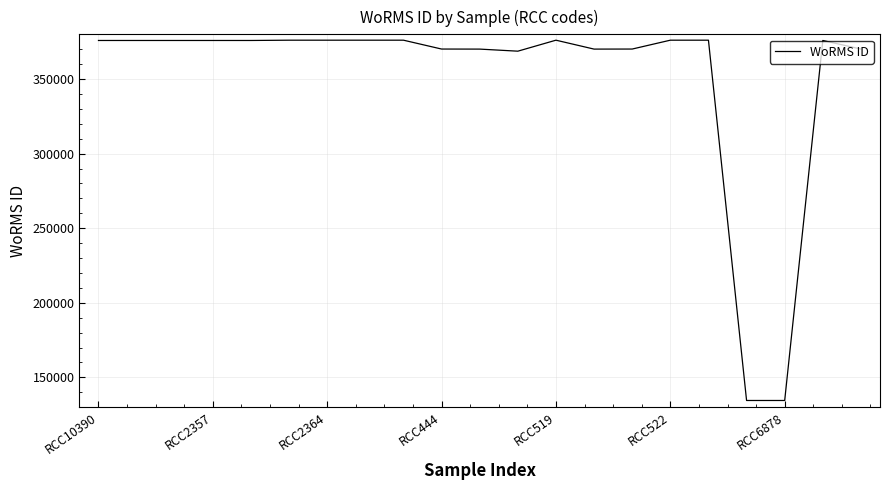

What is the minimum value shown in the chart?

134529